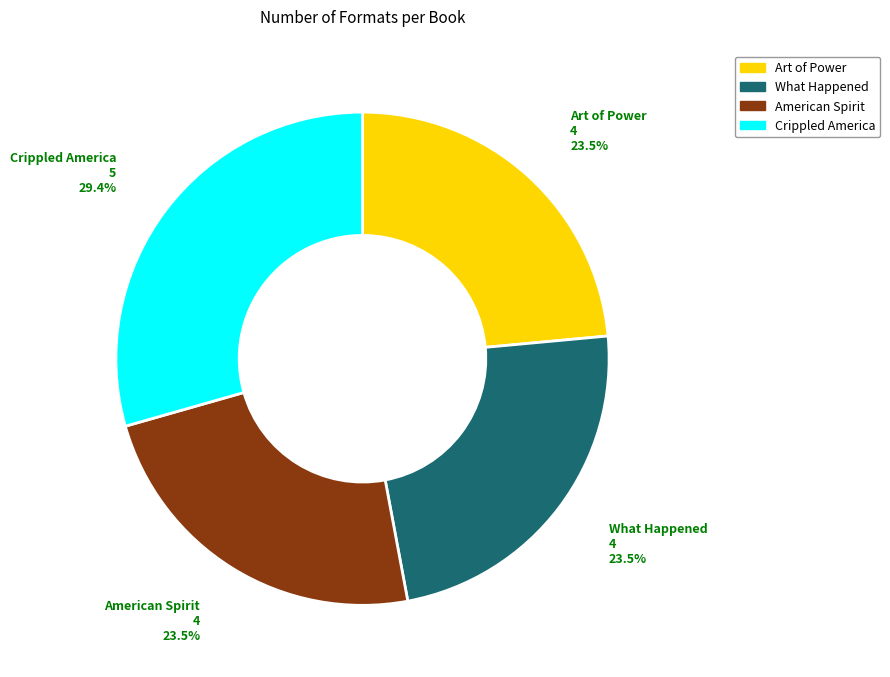

What is the ratio of the value at Art of Power to the value at Crippled America?

0.8